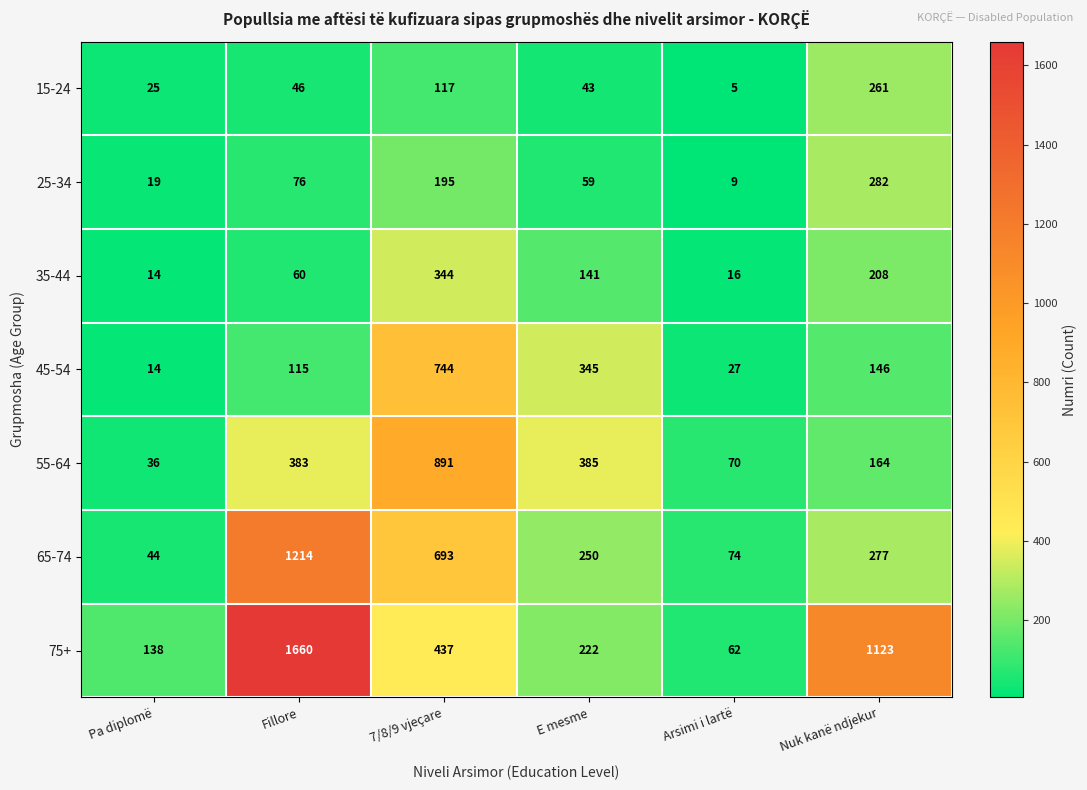

At which label does 25-34 reach its peak?

Nuk kanë ndjekur